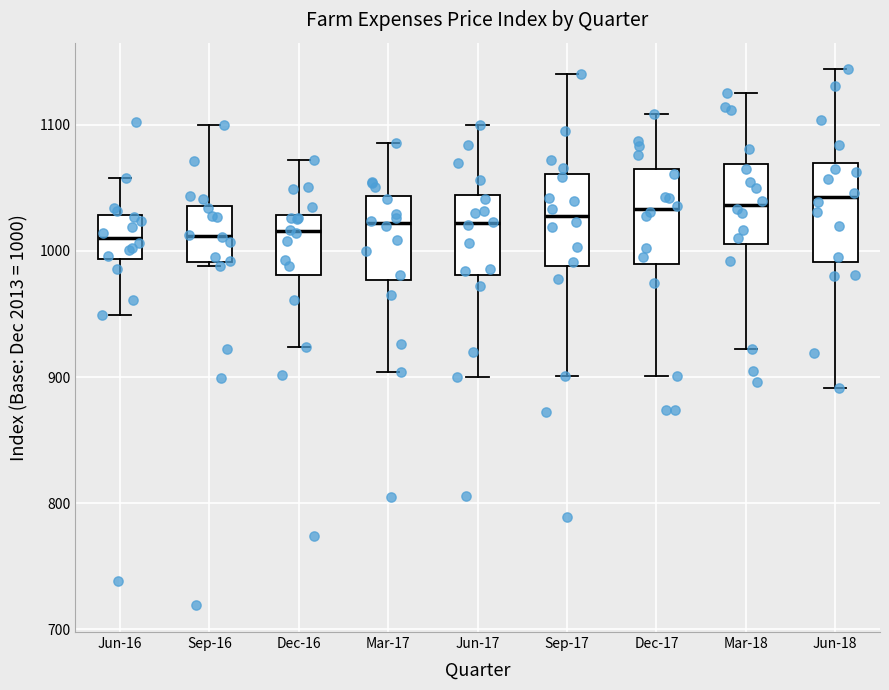

Reading left to right, read every box against the y-axis: the position of its median line, the range the box covers, and the ends of its whiskers. The values are not printed on the chart, so give them approximately, as read against the axis.

Jun-16: median 1010, box 990 to 1030, whiskers 950 to 1060
Sep-16: median 1010, box 990 to 1040, whiskers 990 to 1100
Dec-16: median 1020, box 980 to 1030, whiskers 920 to 1070
Mar-17: median 1020, box 980 to 1040, whiskers 900 to 1090
Jun-17: median 1020, box 980 to 1040, whiskers 900 to 1100
Sep-17: median 1030, box 990 to 1060, whiskers 900 to 1140
Dec-17: median 1030, box 990 to 1060, whiskers 900 to 1110
Mar-18: median 1040, box 1010 to 1070, whiskers 920 to 1130
Jun-18: median 1040, box 990 to 1070, whiskers 890 to 1140